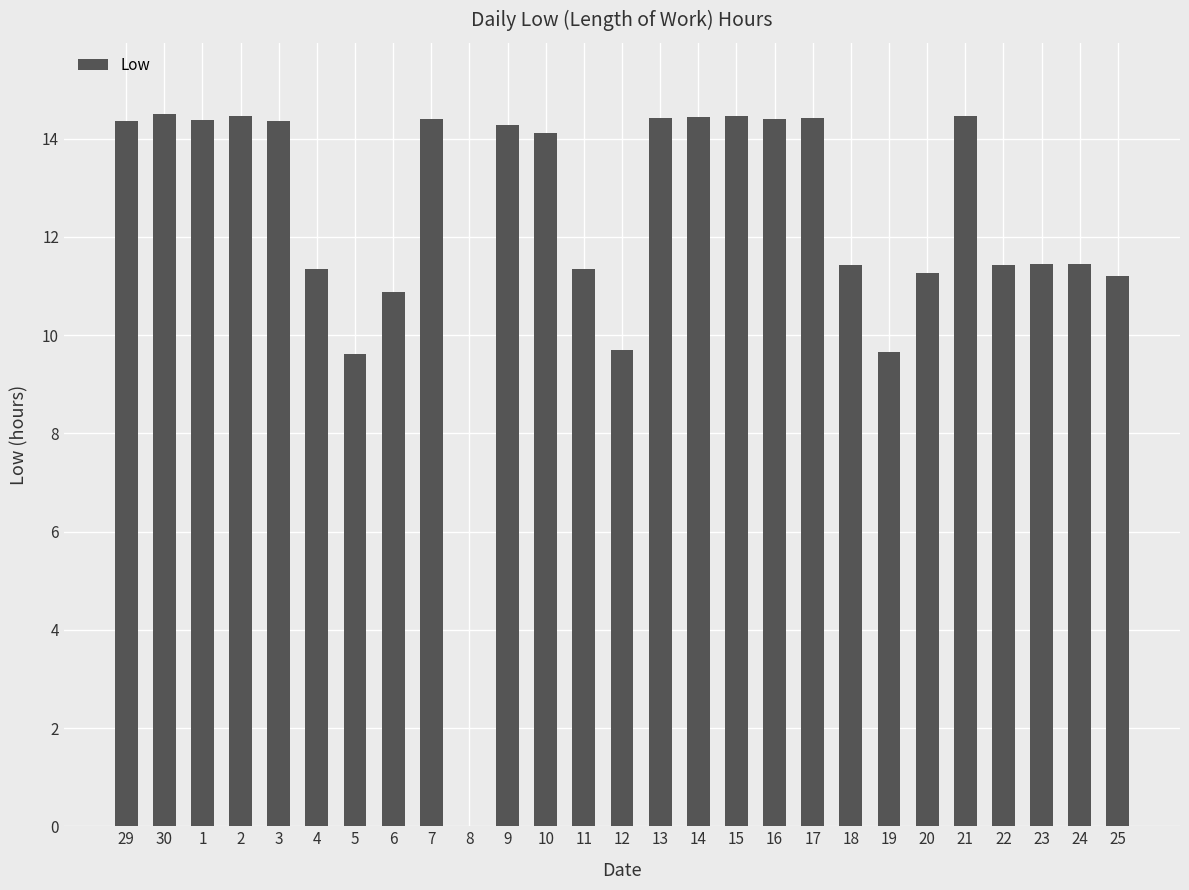

Are the bars horizontal?

No